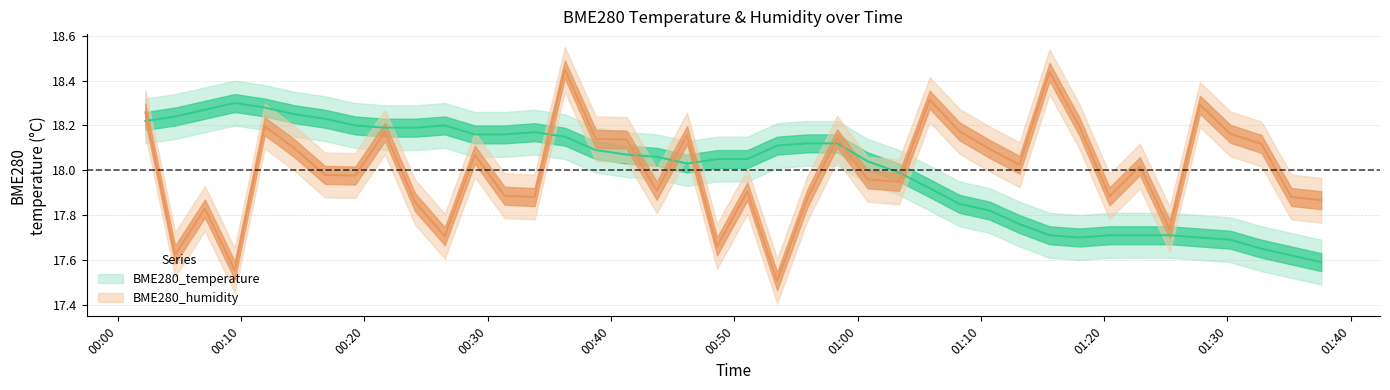

Reading left to right, extract all data points from this chart.

BME280_temperature: 18.2	18.2	18.3	18.3	18.3	18.2	18.2	18.2	18.2	18.2	18.2	18.2	18.2	18.2	18.1	18.1	18.1	18.1	18.0	18.1	18.1	18.1	18.1	18.1	18.0	18.0	17.9	17.9	17.8	17.8	17.7	17.7	17.7	17.7	17.7	17.7	17.7	17.6	17.6	17.6
BME280_humidity: 18.3	17.6	17.8	17.6	18.2	18.1	18.0	18.0	18.2	17.9	17.7	18.1	17.9	17.9	18.5	18.1	18.1	17.9	18.2	17.7	17.9	17.5	17.9	18.1	18.0	17.9	18.3	18.2	18.1	18.0	18.4	18.2	17.9	18.0	17.7	18.3	18.2	18.1	17.9	17.9